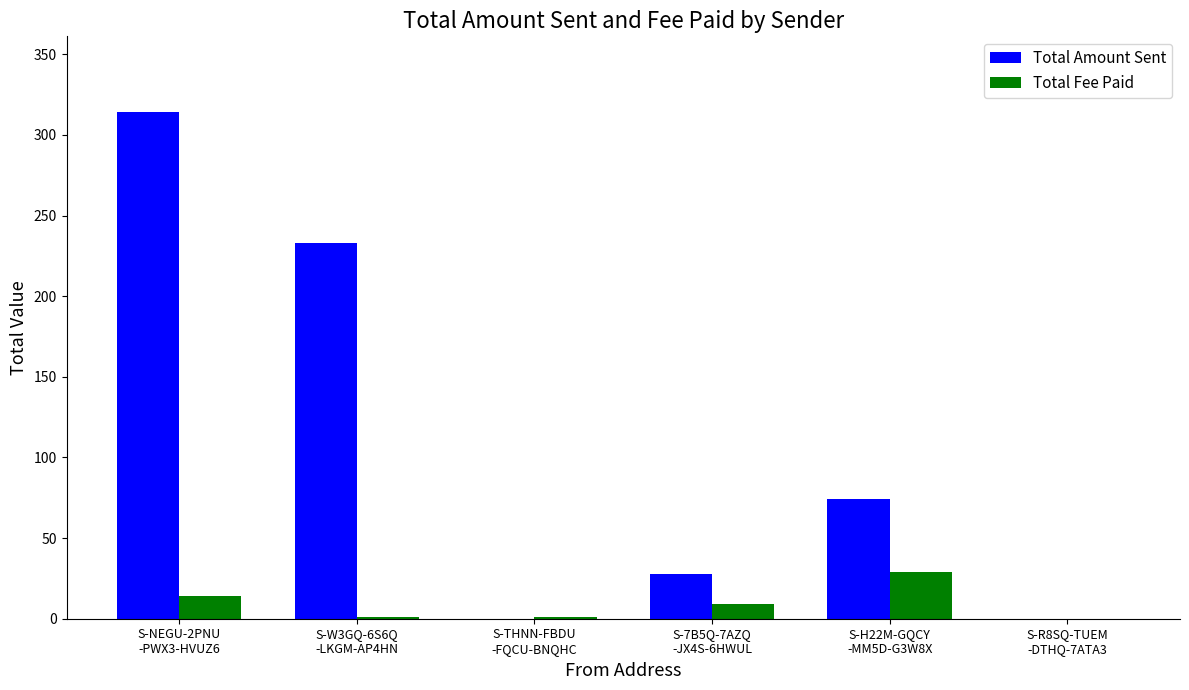

What is the sum of all Total Fee Paid values?

54.0